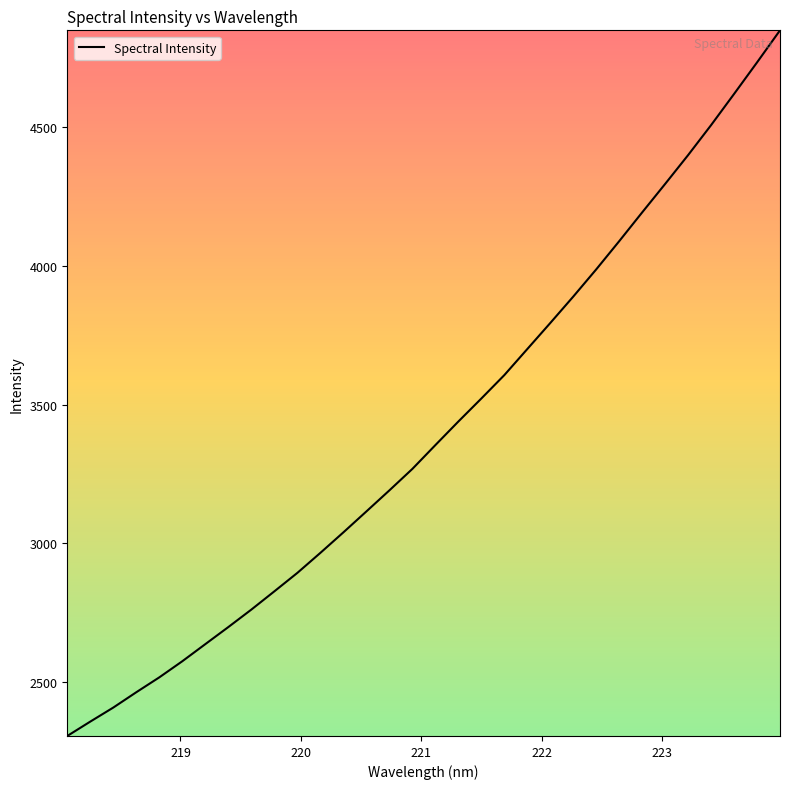

What is the difference between the maximum and minimum values?

2542.5